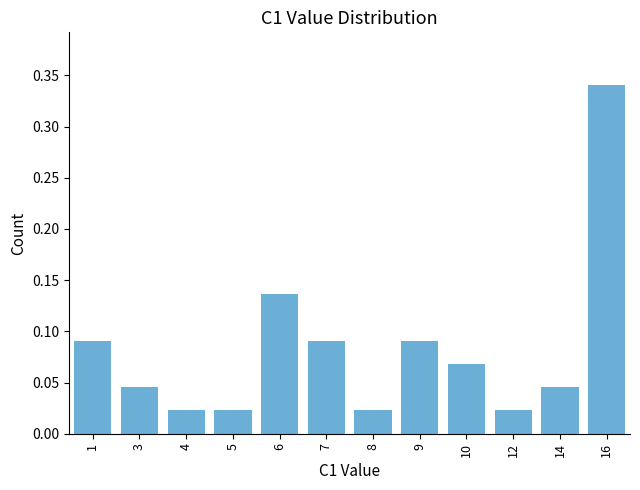

Which has a higher value, 10 or 3?

10